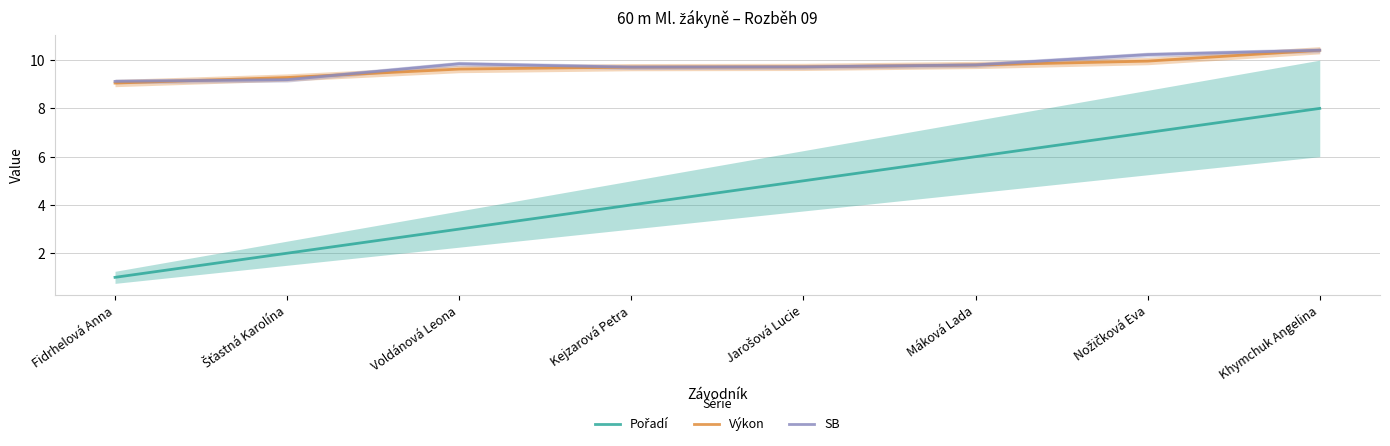

The Výkon series shows 6.0 at Jarošová Lucie. True or false?

False